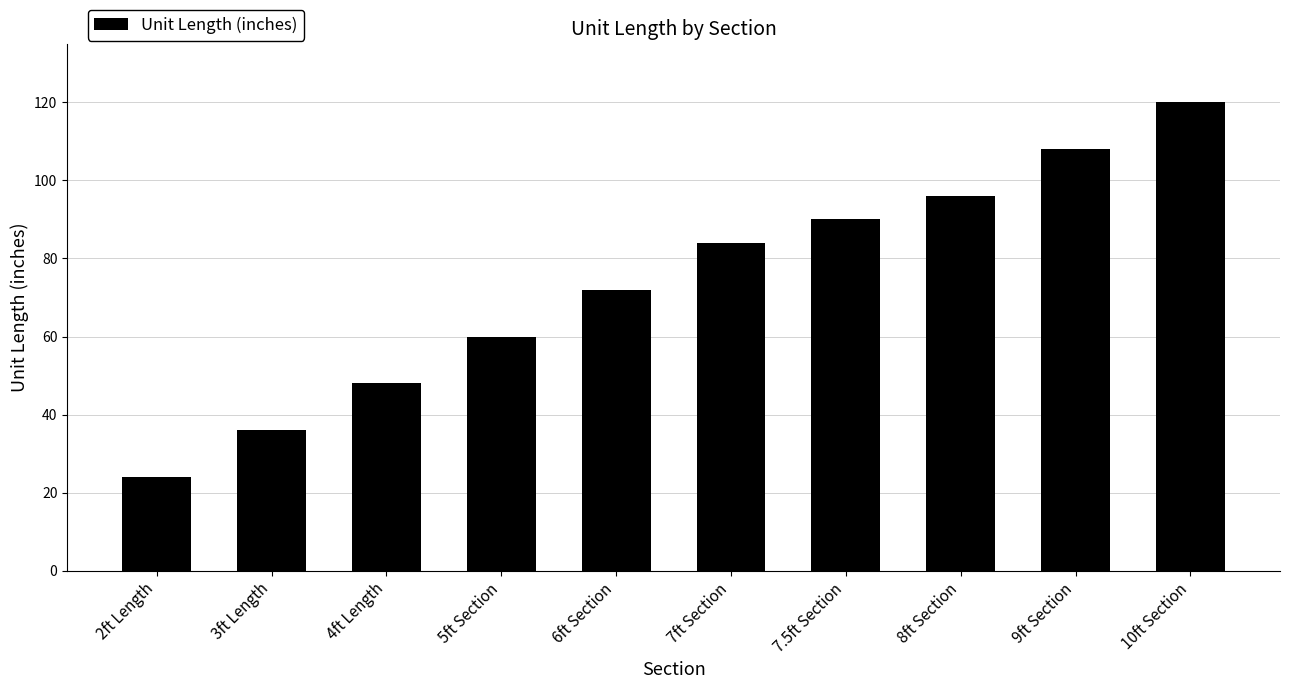

Reading left to right, extract all data points from this chart.

2ft Length=24	3ft Length=36	4ft Length=48	5ft Section=60	6ft Section=72	7ft Section=84	7.5ft Section=90	8ft Section=96	9ft Section=108	10ft Section=120